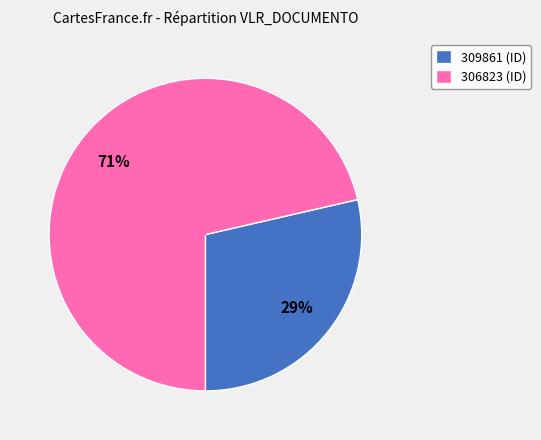

Do 306823 and 309861 together represent more than half of the pie?

Yes